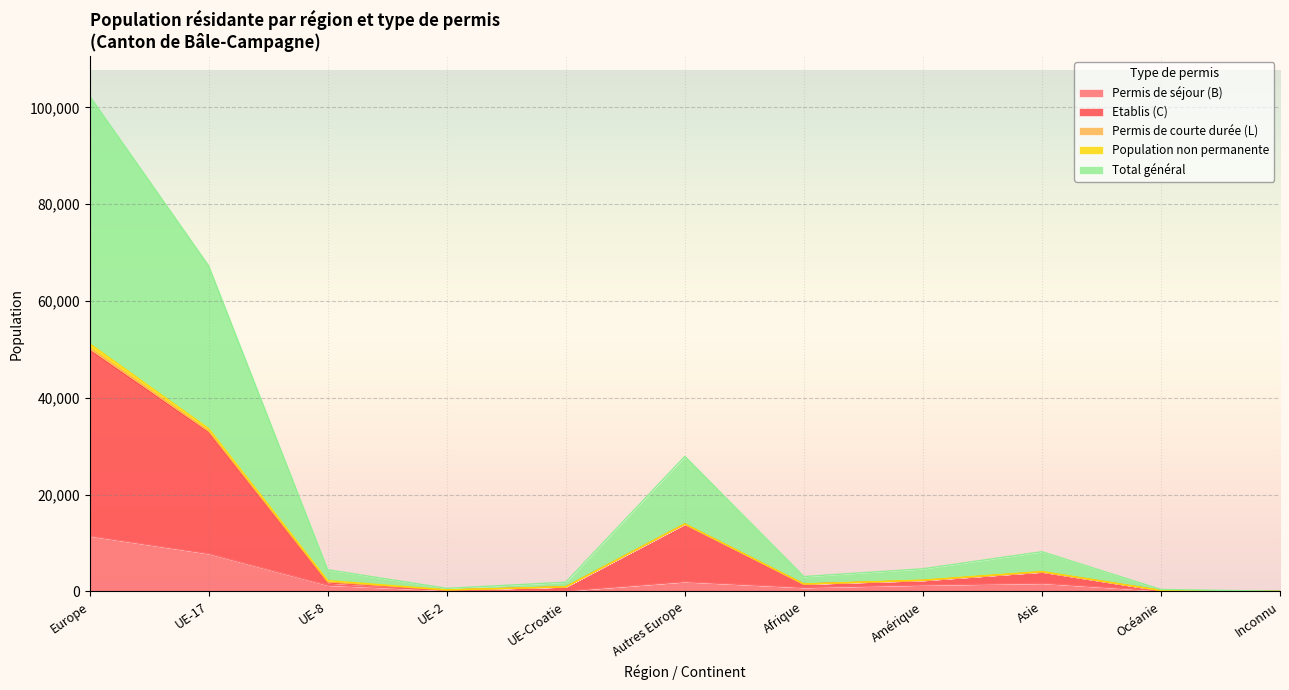

Which category has the highest value across all series?

Europe